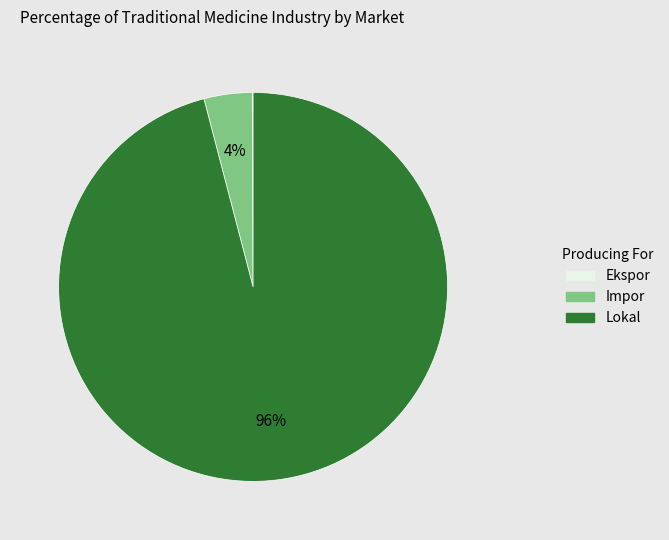

To the nearest percent, what is the difference between the largest and smallest slice percentages?

96%